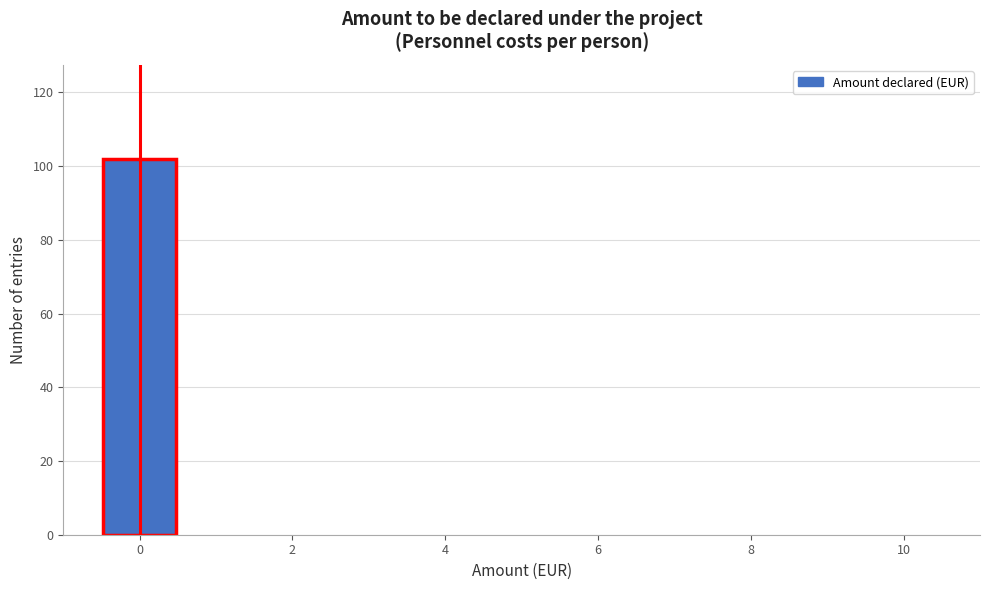

Reading left to right, transcribe this chart: for each bar, give the range it covers on the x-axis and its height. Neither the bar edges nor the heights are printed on the chart, so give them approximately, as read against the axes.

-0.5 to 0.5: 102
0.5 to 1.5: 0
1.5 to 2.5: 0
2.5 to 3.5: 0
3.5 to 4.5: 0
4.5 to 5.5: 0
5.5 to 6.5: 0
6.5 to 7.5: 0
7.5 to 8.5: 0
8.5 to 9.5: 0
9.5 to 10.5: 0